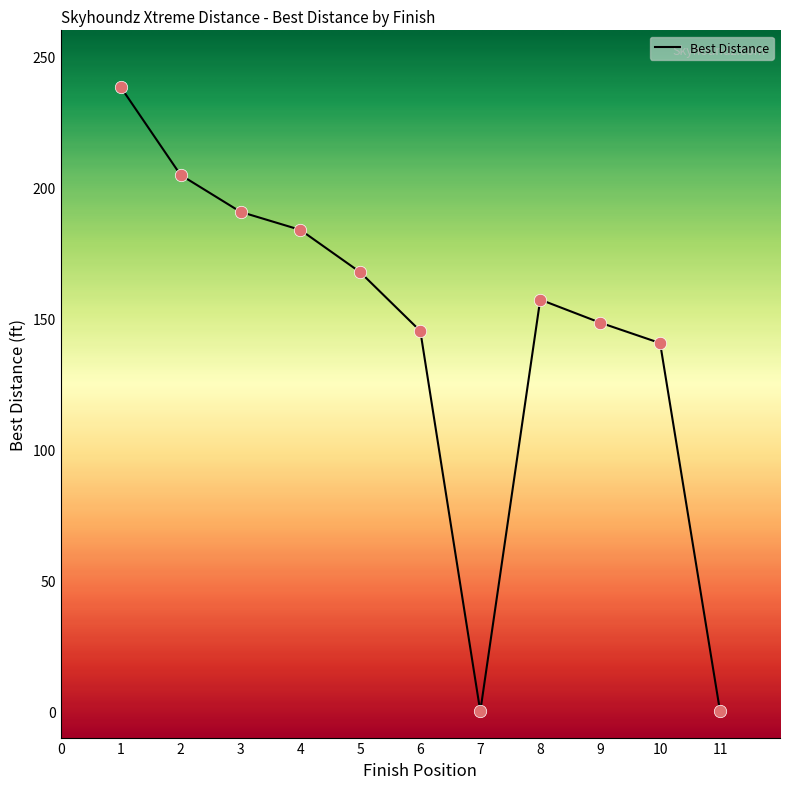

What is the change in value from 1 to 2?

-33.6